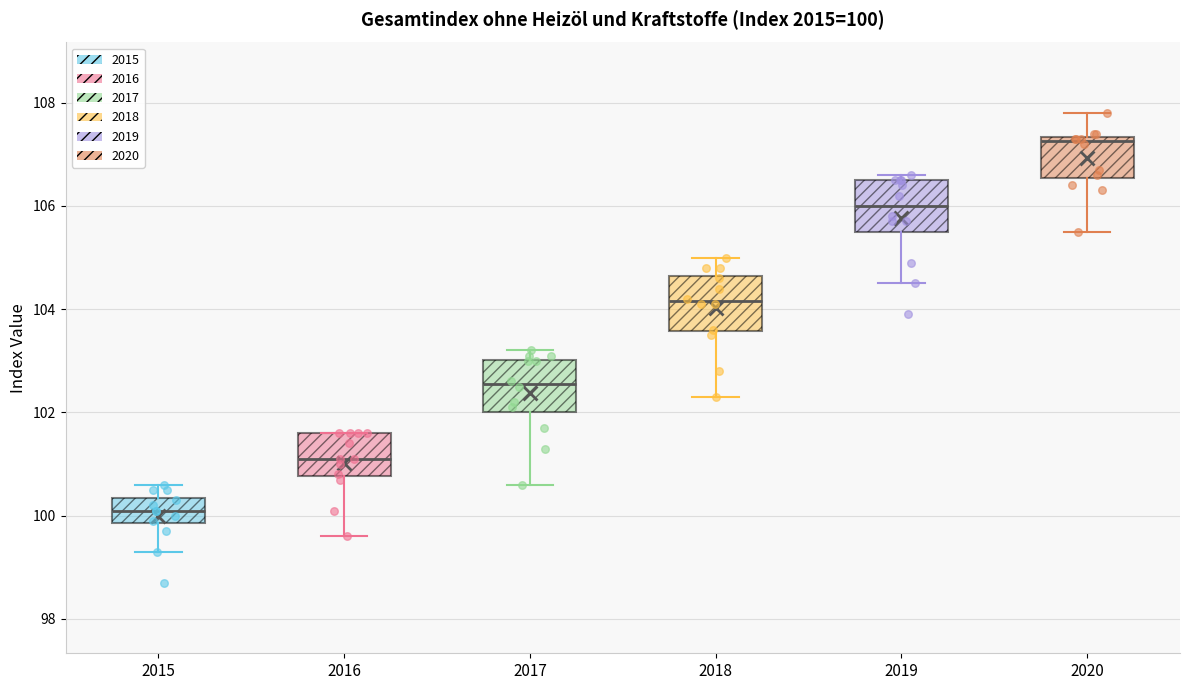

Which box has the lowest median line?

2015